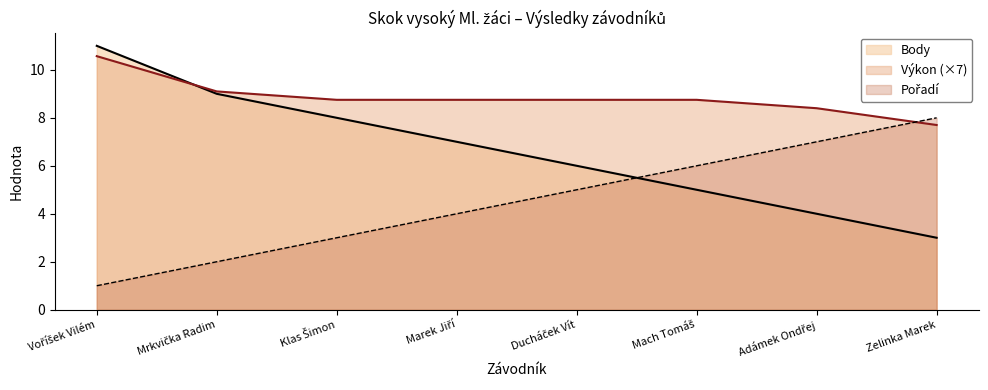

Does the chart have visible grid lines?

No